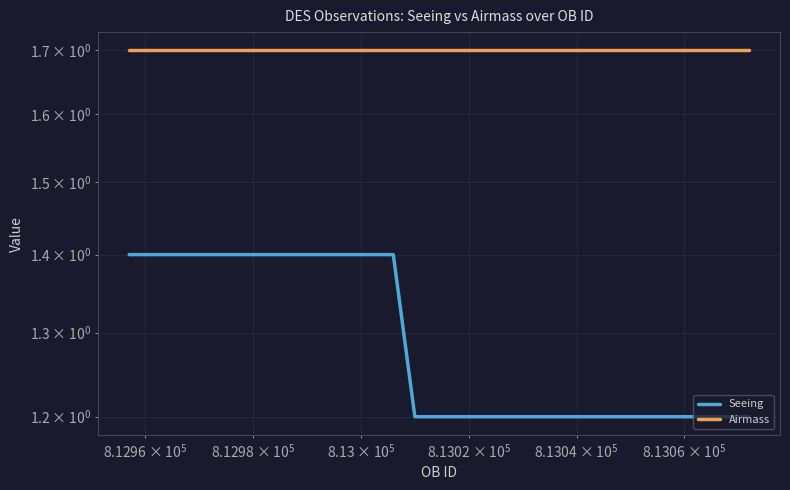

Which series has the largest total across all categories?

Airmass